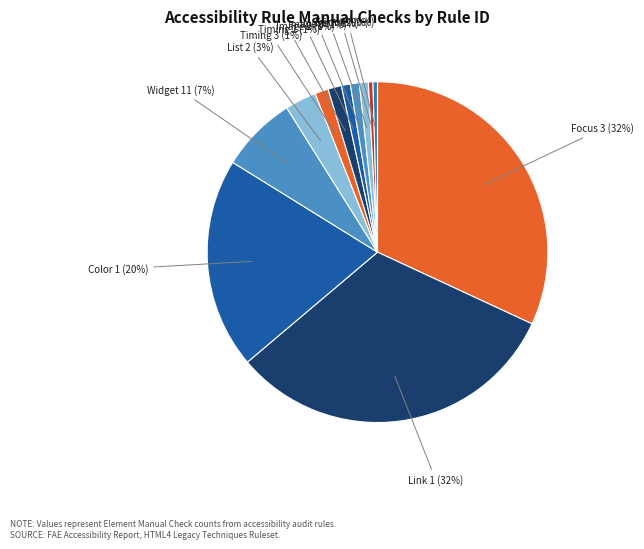

To the nearest percent, what is the average slice percentage?

8%